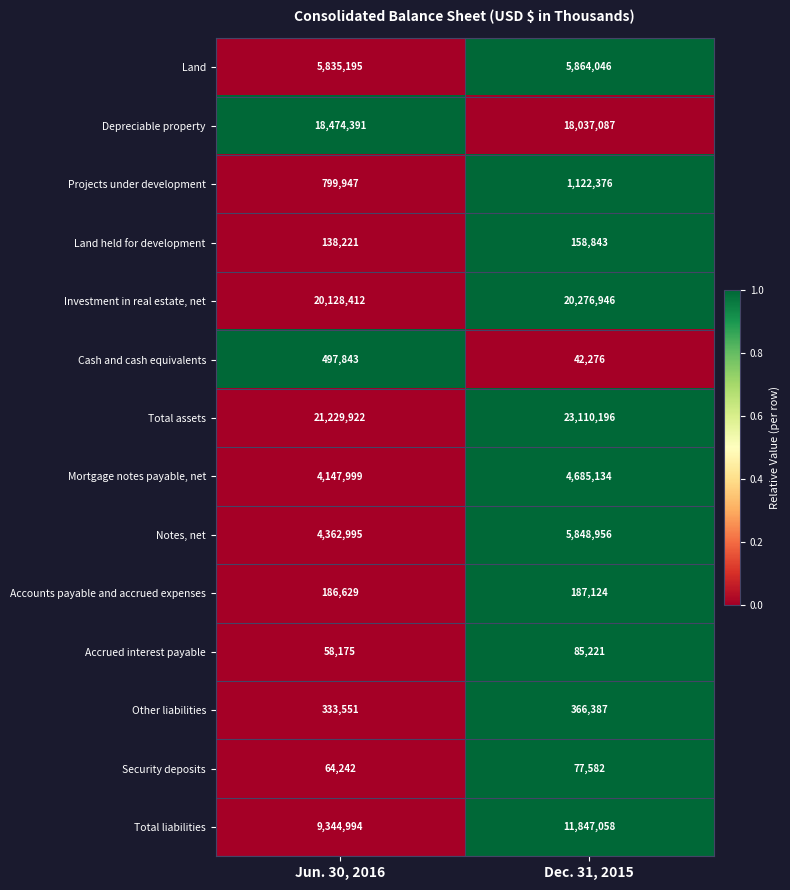

At which category is the sum across all series the highest?

Dec. 31, 2015